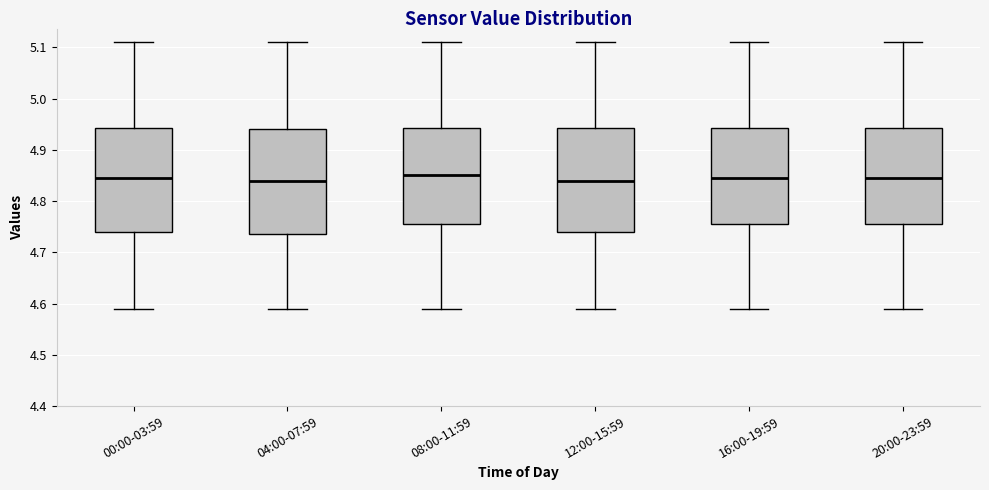

Reading left to right, read every box against the y-axis: the position of its median line, the range the box covers, and the ends of its whiskers. The values are not printed on the chart, so give them approximately, as read against the axis.

00:00-03:59: median 4.85, box 4.74 to 4.94, whiskers 4.59 to 5.11
04:00-07:59: median 4.84, box 4.74 to 4.94, whiskers 4.59 to 5.11
08:00-11:59: median 4.85, box 4.76 to 4.94, whiskers 4.59 to 5.11
12:00-15:59: median 4.84, box 4.74 to 4.94, whiskers 4.59 to 5.11
16:00-19:59: median 4.85, box 4.76 to 4.94, whiskers 4.59 to 5.11
20:00-23:59: median 4.85, box 4.76 to 4.94, whiskers 4.59 to 5.11